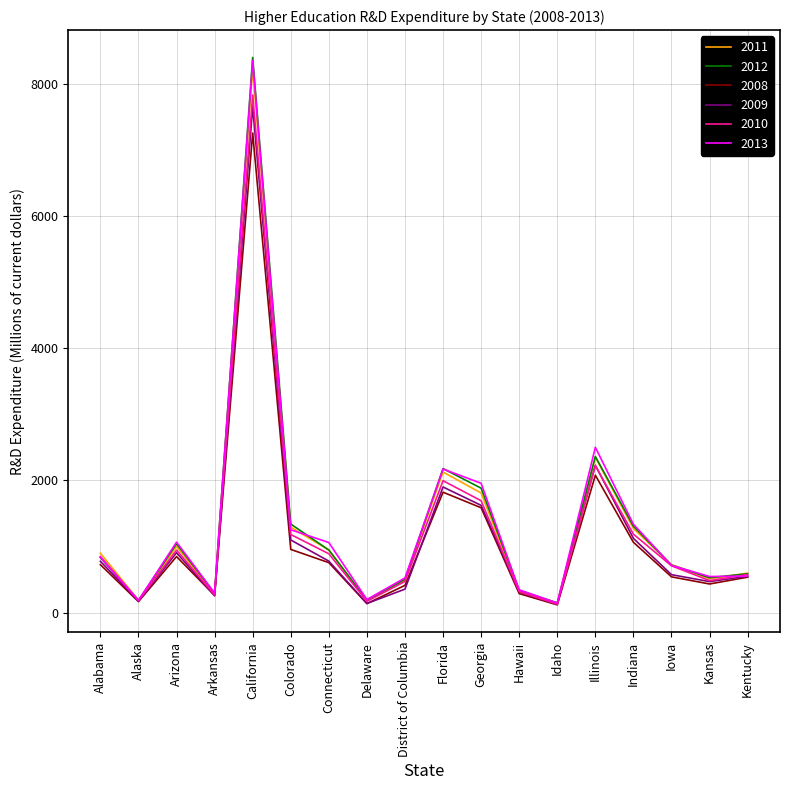

What is the total value across all series at Arkansas?

1646